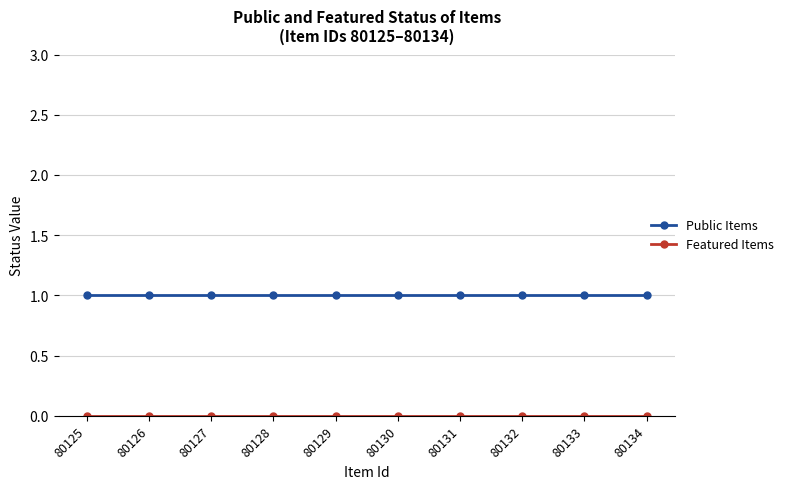

What is the value of the Public Items point at the 8th from the left?

1